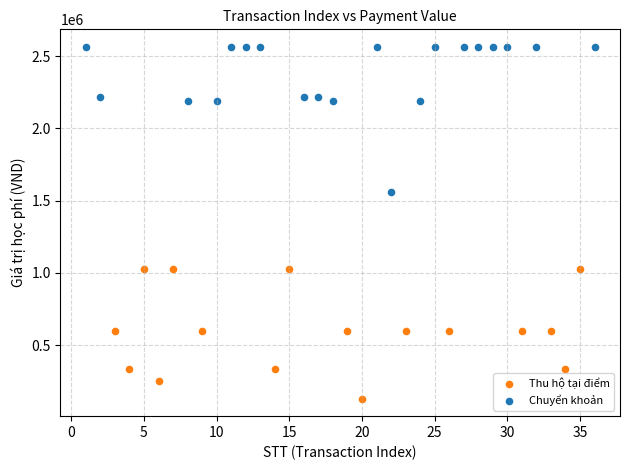

Which series reaches the maximum Y coordinate?

Chuyển khoản